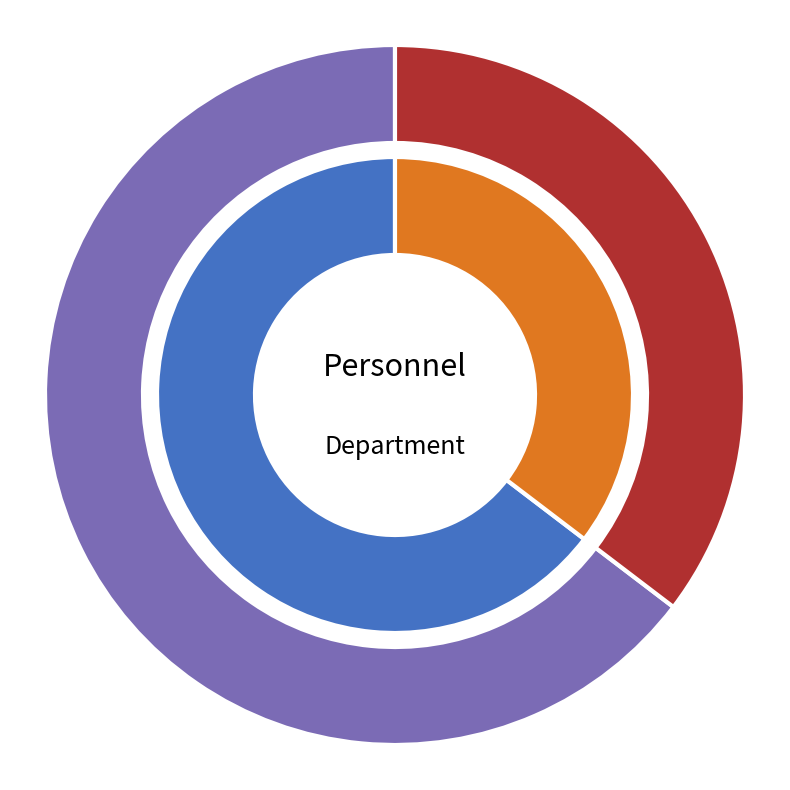

Is there any slice that represents more than half of the pie?

Yes